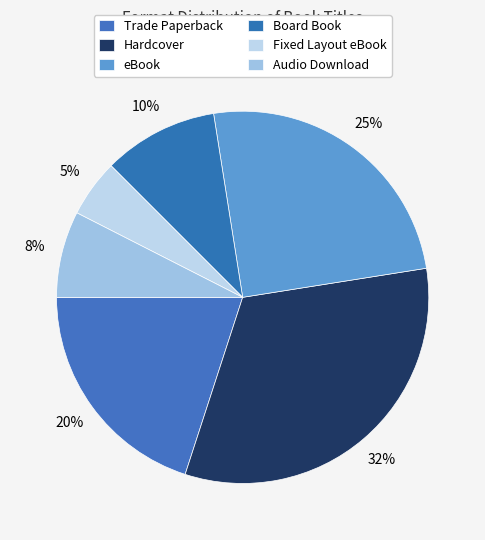

True or false: Audio Download accounts for 8% of the total.

True